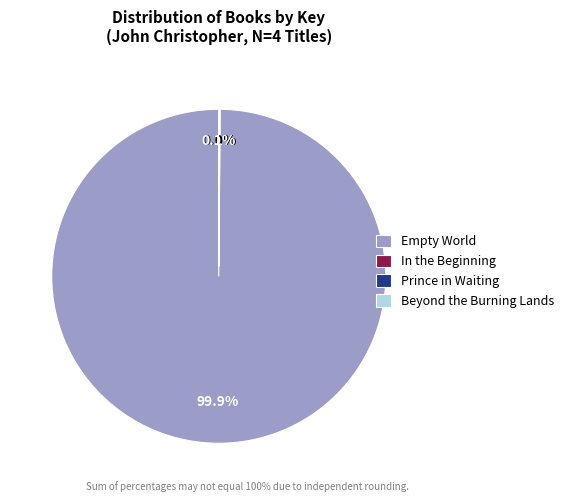

Which slice is the largest?

Empty World